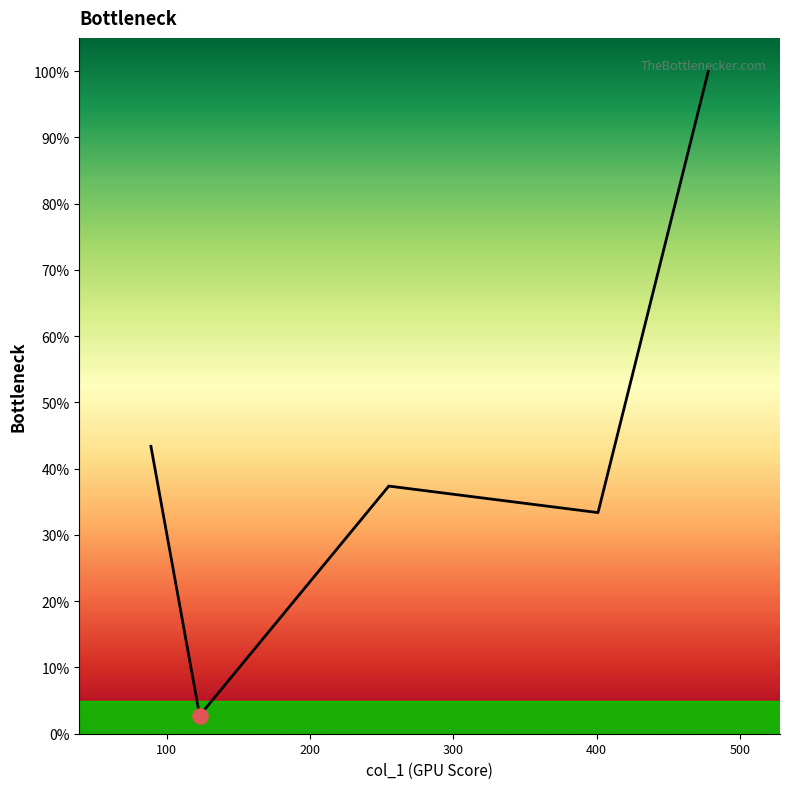

What is the sum of all values?

216.8